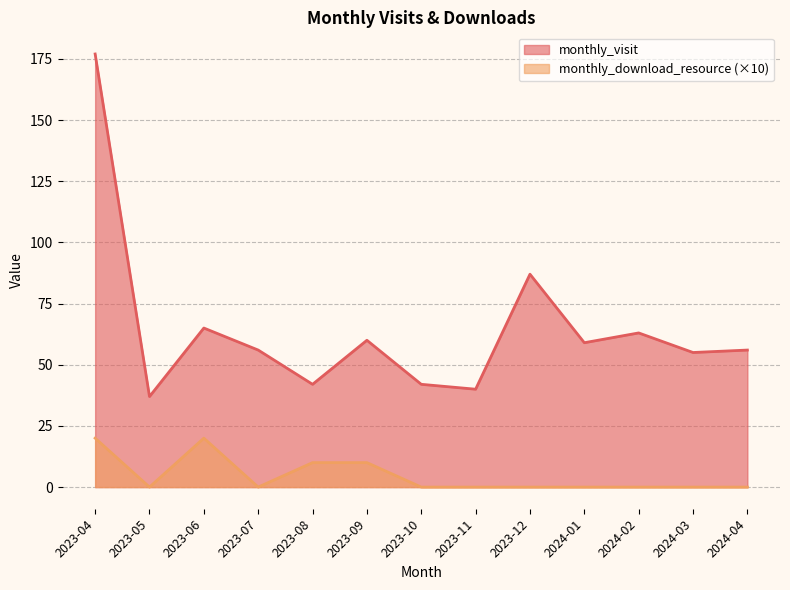

What is the difference between the maximum and minimum values in the monthly_visit series?

140